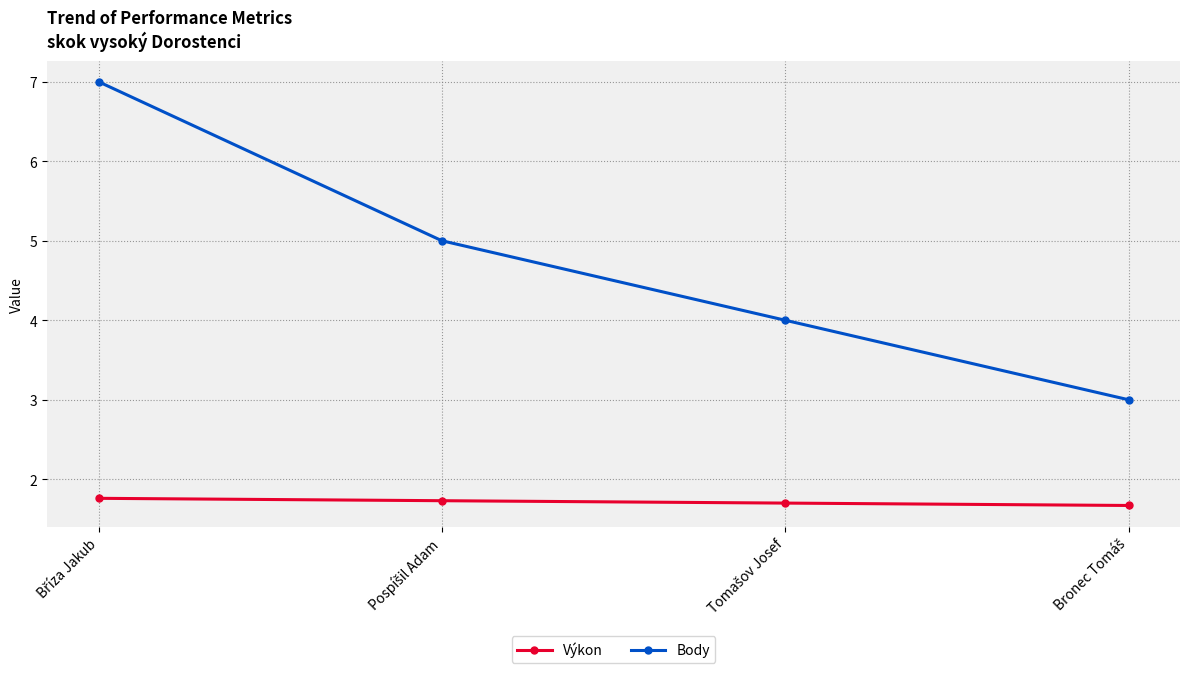

True or false: Body and Výkon intersect in this chart.

False